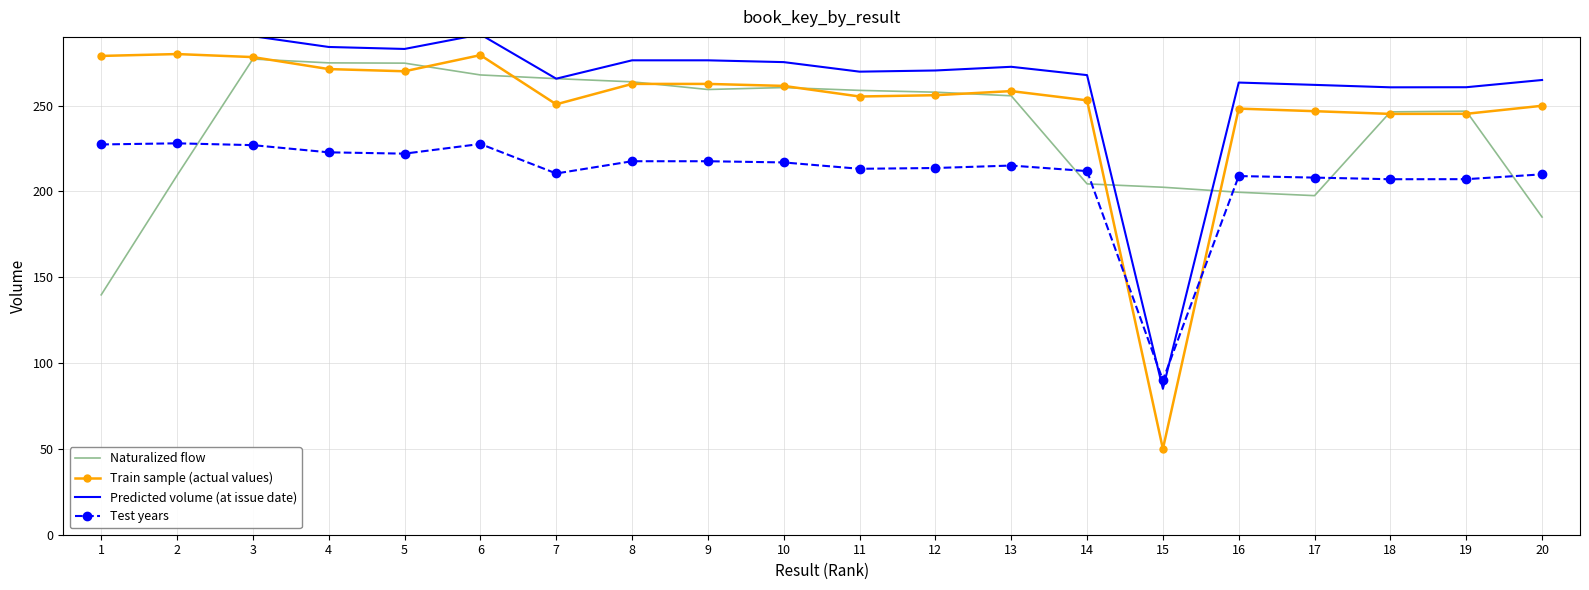

Between 8 and 18, which series saw the biggest shift?

Naturalized flow